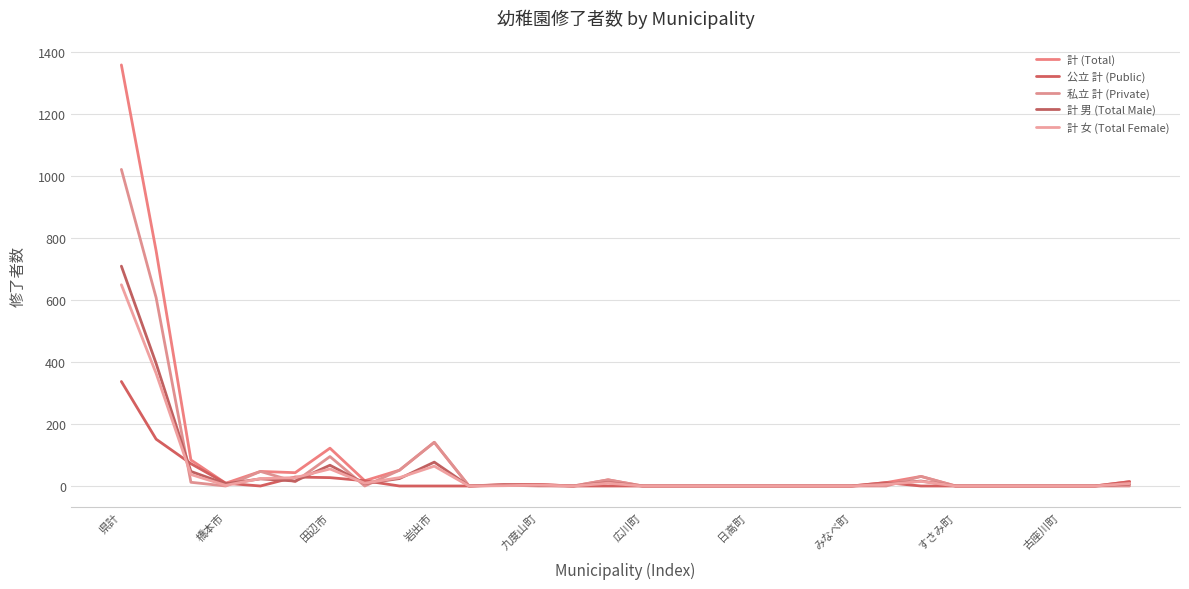

At which category does 計 男 (Total Male) reach its first local valley?

橋本市